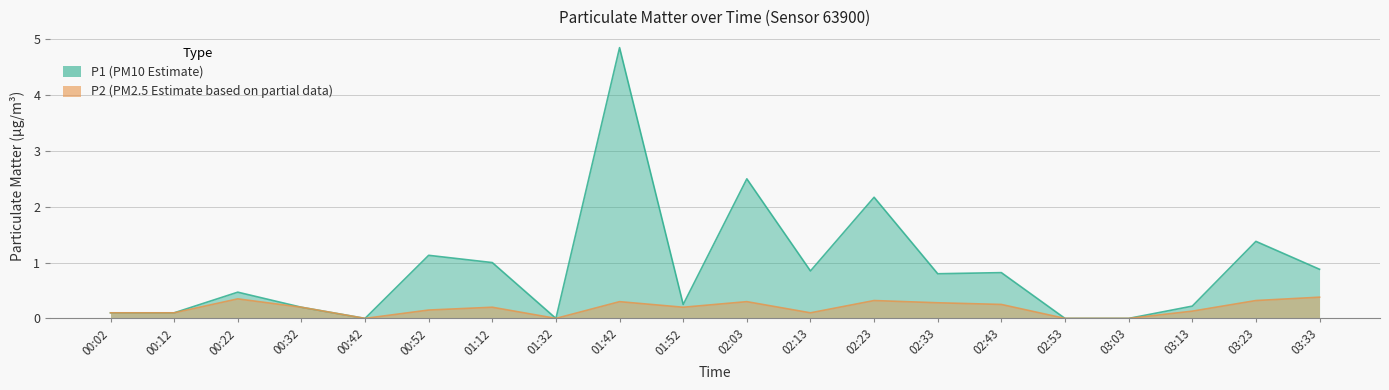

True or false: P2 and P1 cross at least once.

False